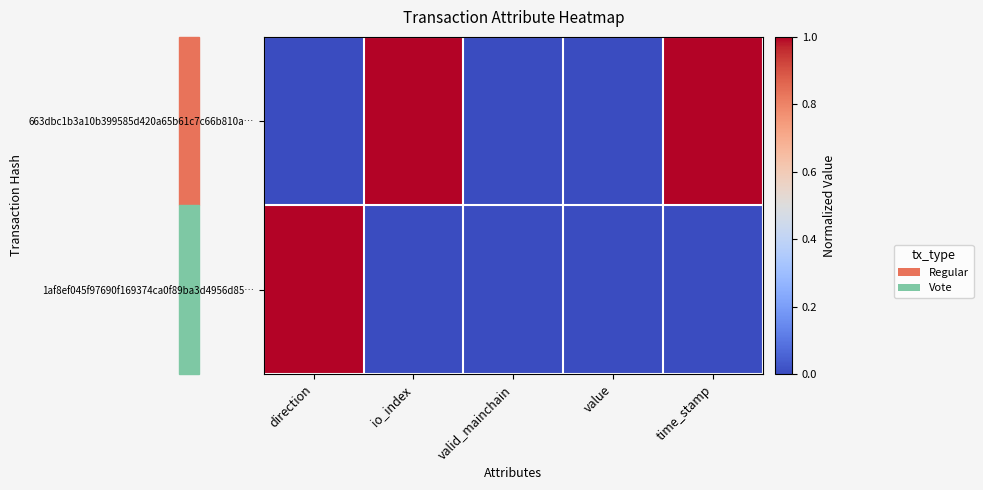

Rank the series at value from lowest to highest value.

663dbc1b3a10b399585d420a65b61c7c66b810a…, 1af8ef045f97690f169374ca0f89ba3d4956d85…